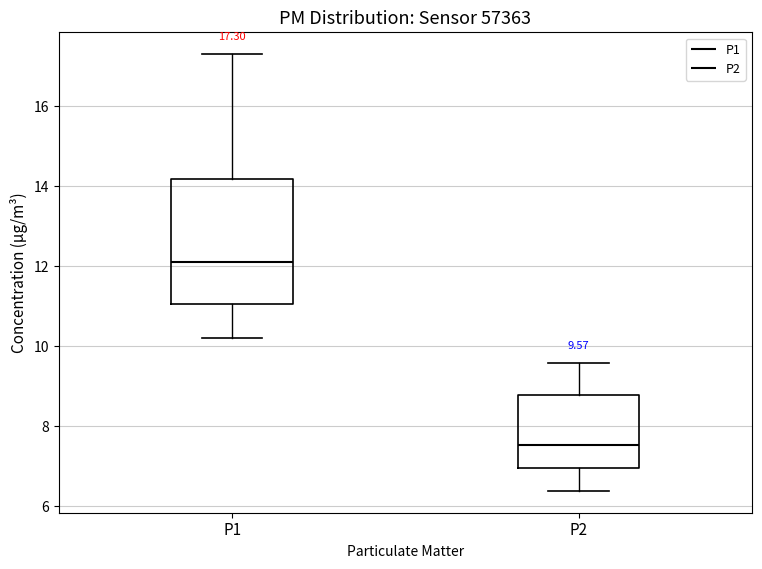

Which box has the highest median line?

P1